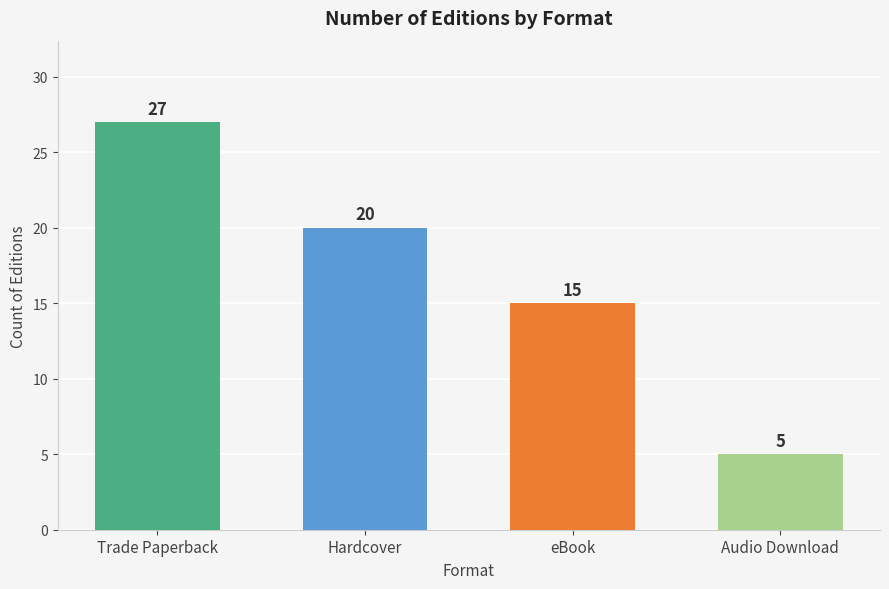

How many data points are less than 20?

2